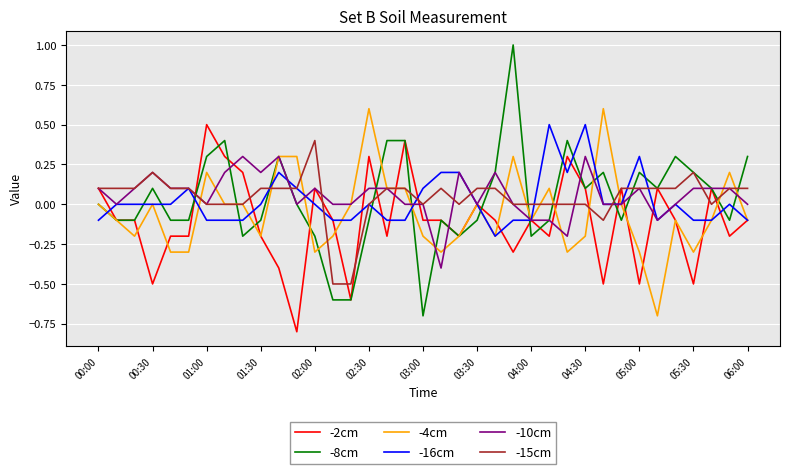

What is the smallest value displayed?

-0.8